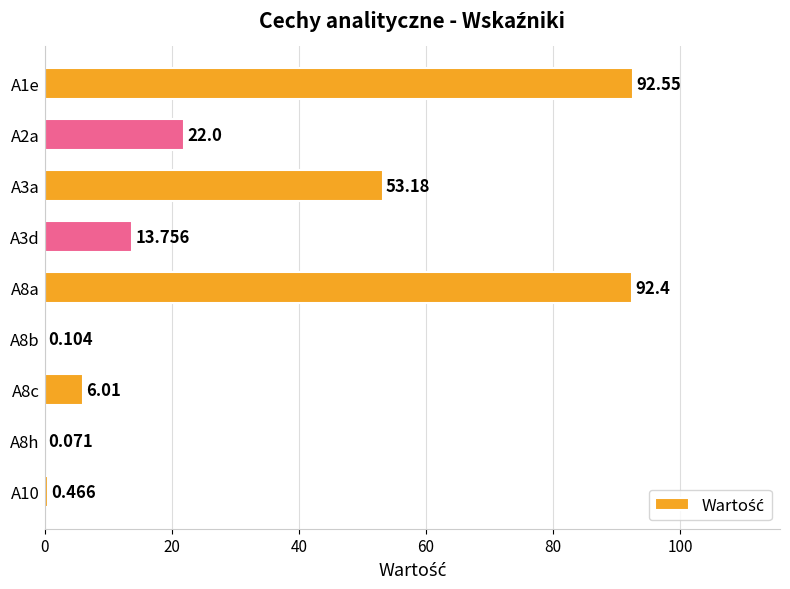

What is the minimum value shown in the chart?

0.1